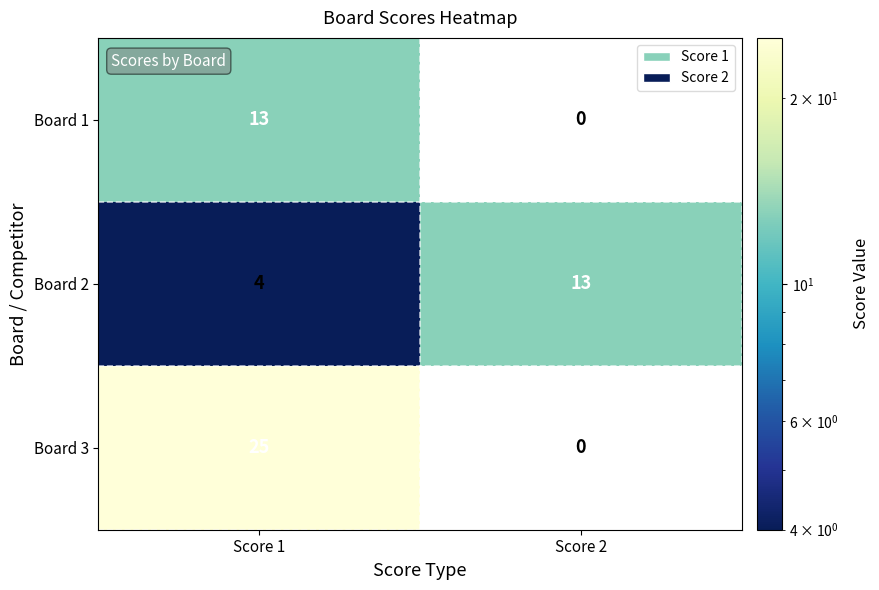

True or false: Board 2 has a value of 4 at Score 1.

True